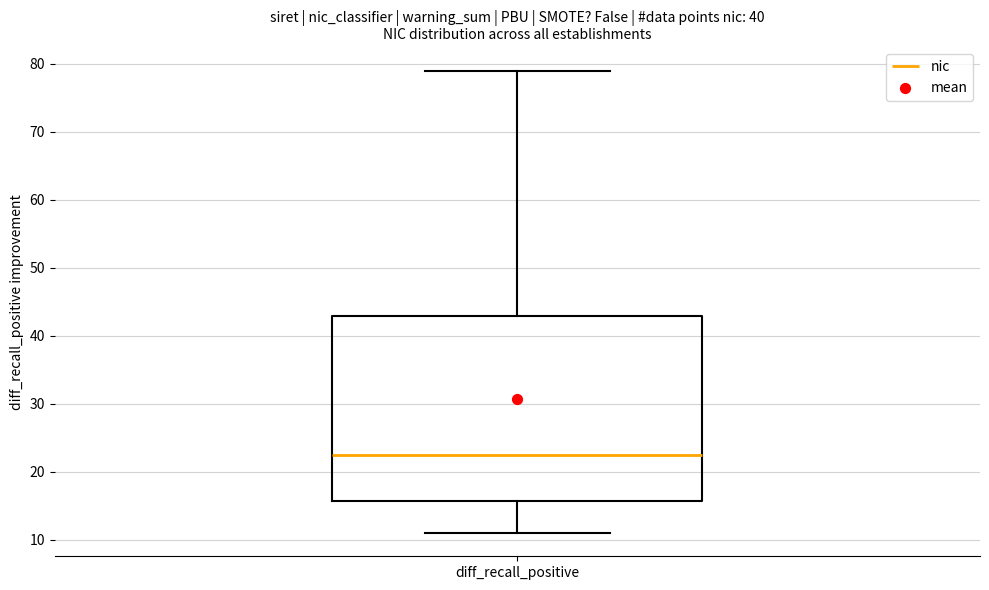

Read this box plot against the y-axis: the position of the median line, the range covered by the box, and the ends of both whiskers. The values are not printed on the chart, so give them approximately, as read against the axis.

median 23, box 16 to 43, whiskers 11 to 79